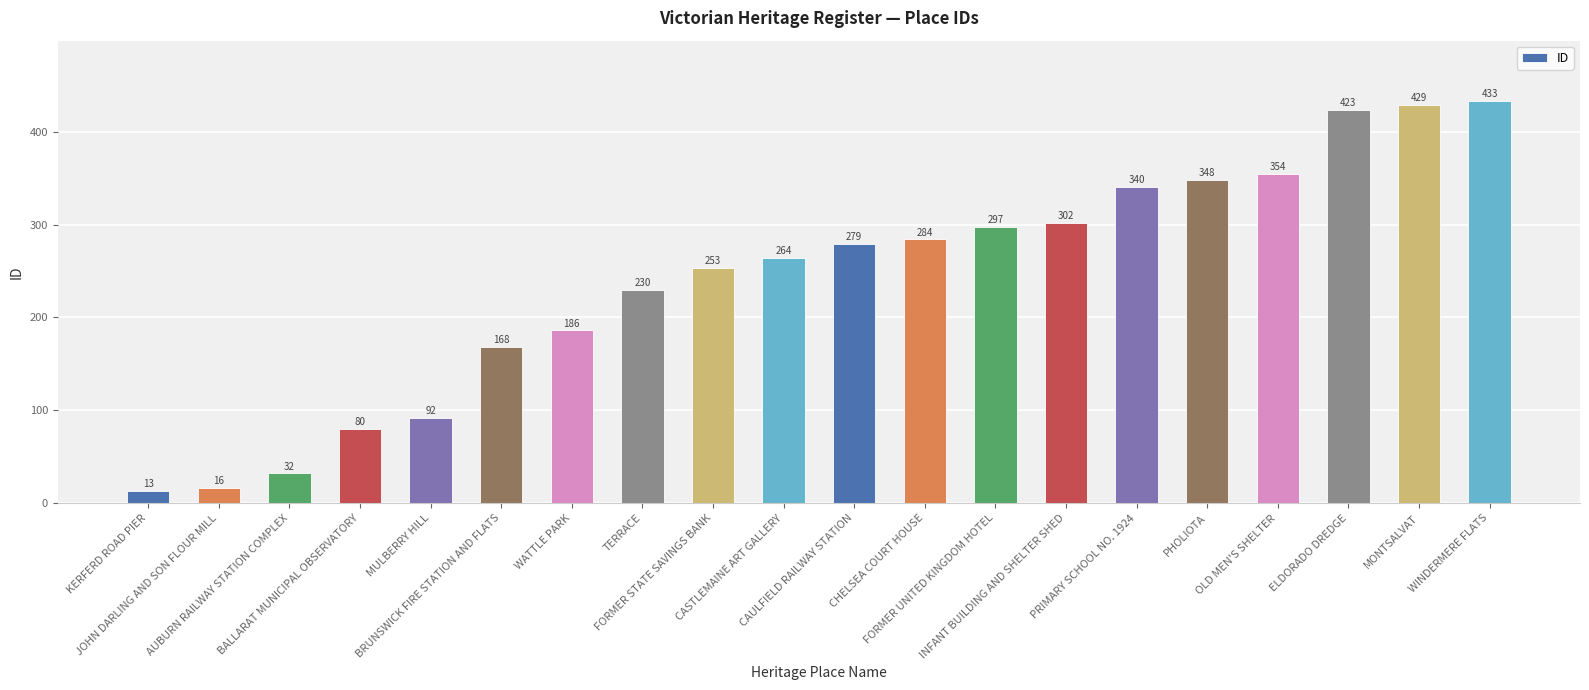

What is the value of the 15th bar from the left?

340